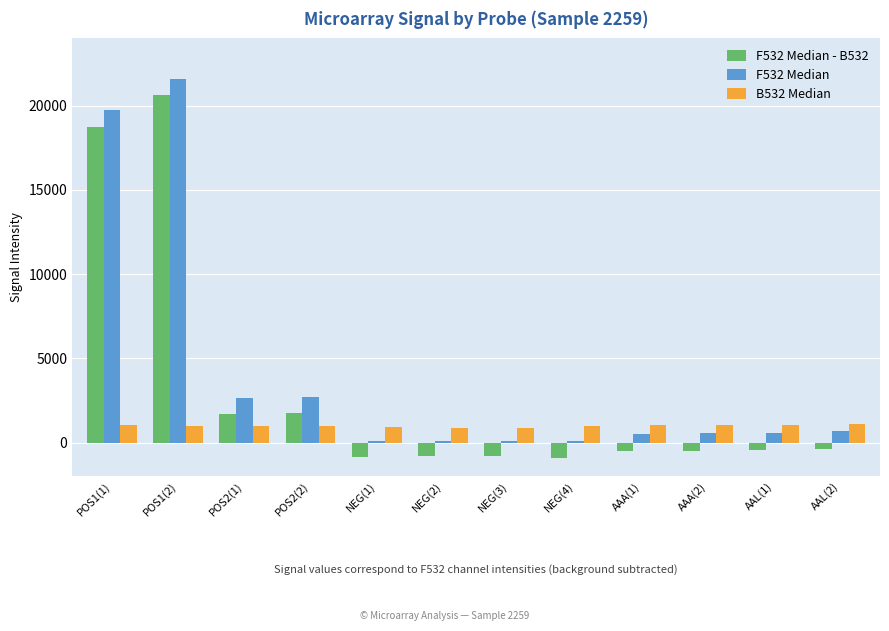

At which category does the chart reach its peak across all series?

POS1(2)